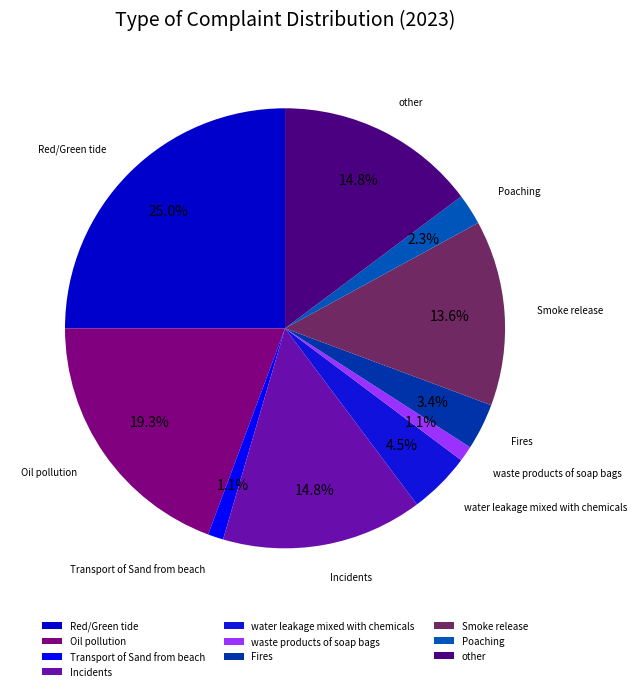

Combined, do Incidents and waste products of soap bags account for over 50%?

No